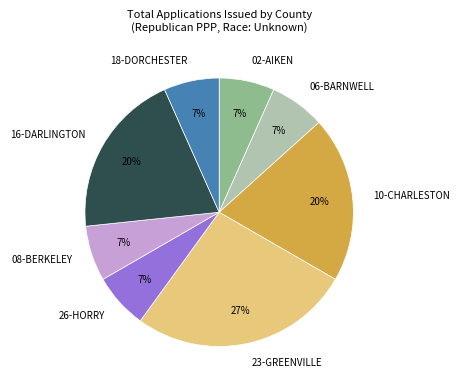

How many segments does this pie chart have?

8